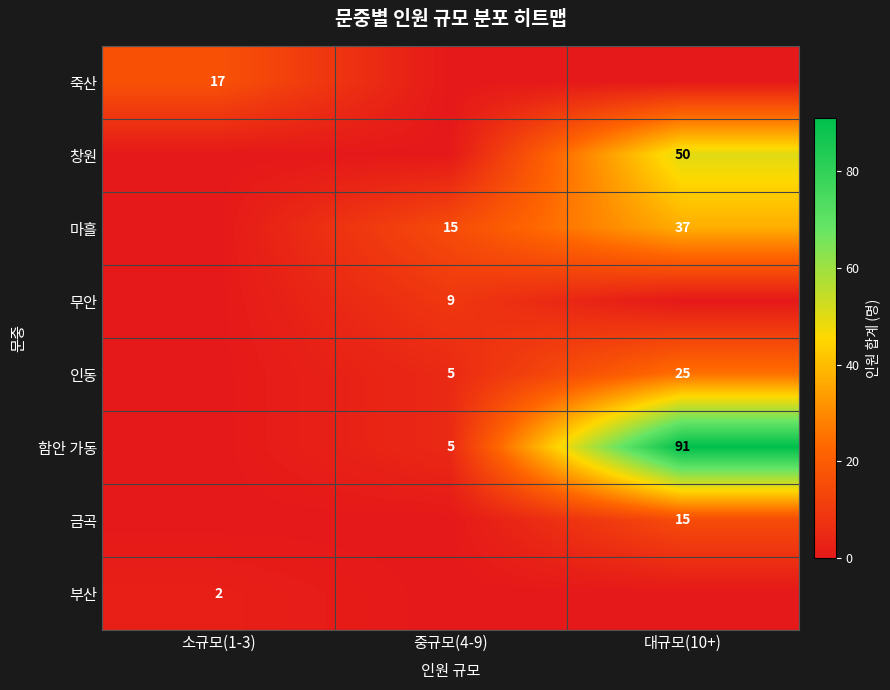

The 무안 series shows 9 at 중규모(4-9). True or false?

True